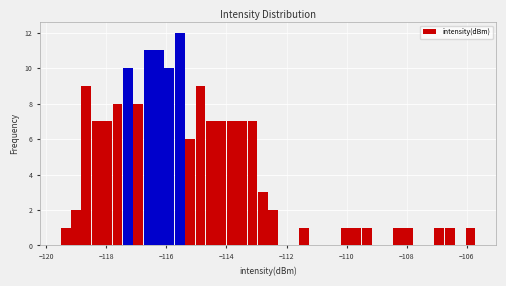

Around what value on the x-axis is the tallest bar? Give the approximate position of its centre, as read against the axis.

-115.6